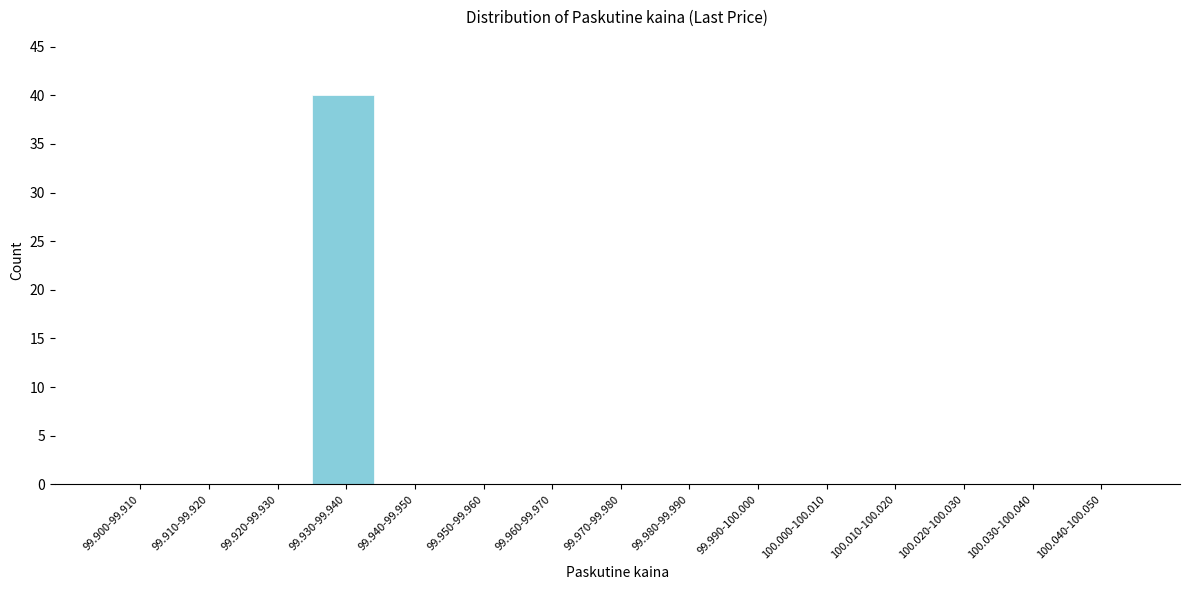

Reading left to right, transcribe all the data shown in this chart.

99.900-99.910=0	99.910-99.920=0	99.920-99.930=0	99.930-99.940=40	99.940-99.950=0	99.950-99.960=0	99.960-99.970=0	99.970-99.980=0	99.980-99.990=0	99.990-100.000=0	100.000-100.010=0	100.010-100.020=0	100.020-100.030=0	100.030-100.040=0	100.040-100.050=0